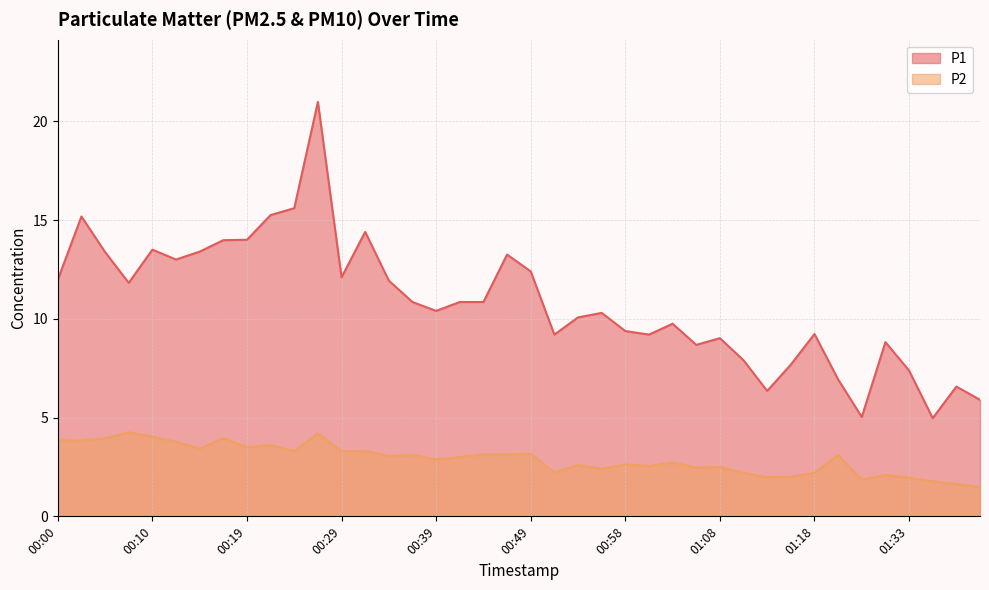

Where is the first local maximum for P2?

00:07